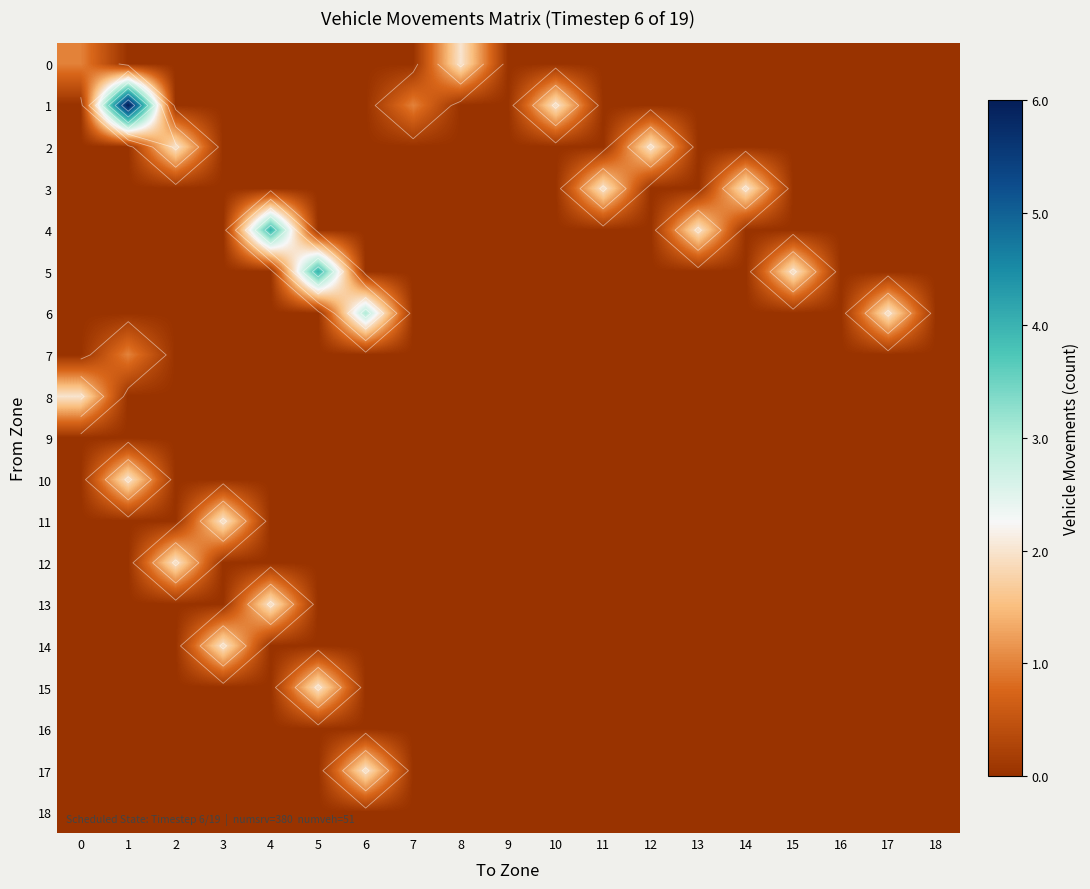

How many distinct data groups are displayed?

19